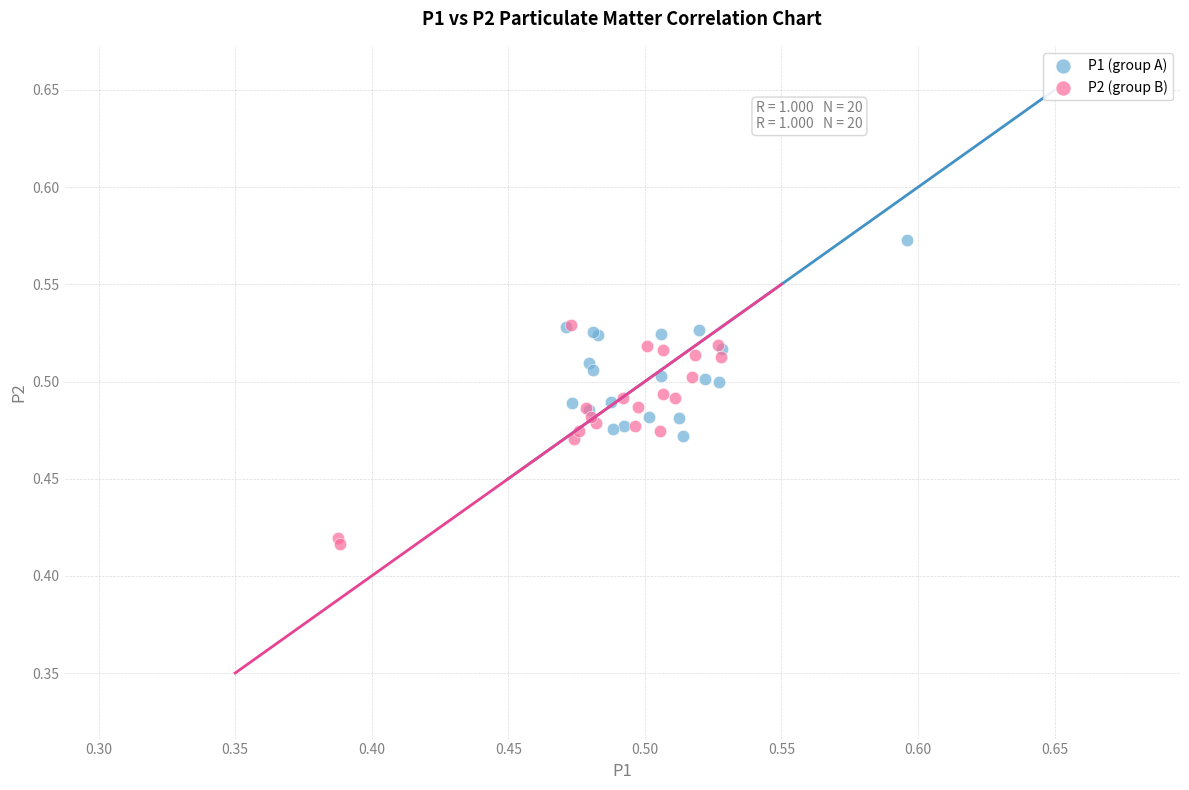

Which series reaches the minimum Y coordinate?

P2 (group B)